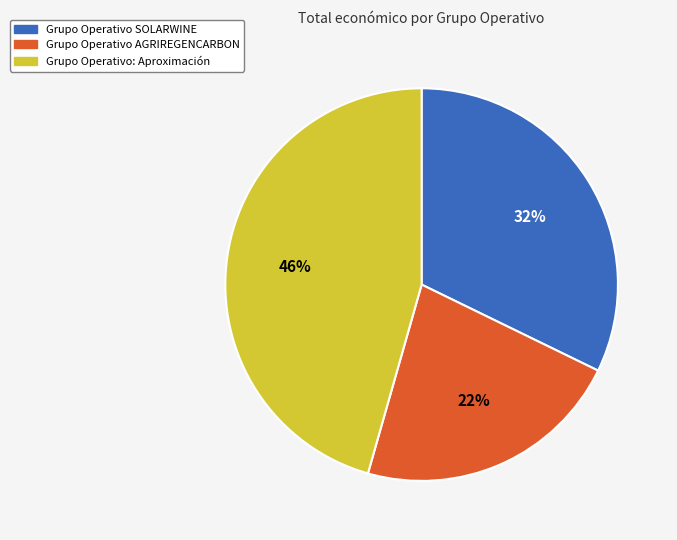

Is there any slice that represents more than half of the pie?

No